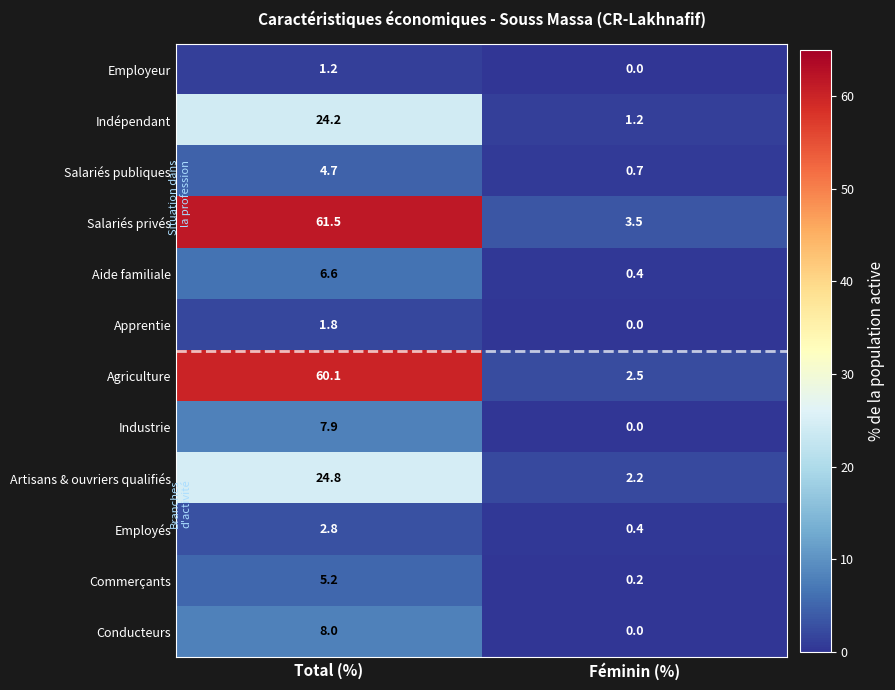

Rank the series at Total (%) from lowest to highest value.

Employeur, Apprentie, Employés, Salariés publiques, Commerçants, Aide familiale, Industrie, Conducteurs, Indépendant, Artisans & ouvriers qualifiés, Agriculture, Salariés privés